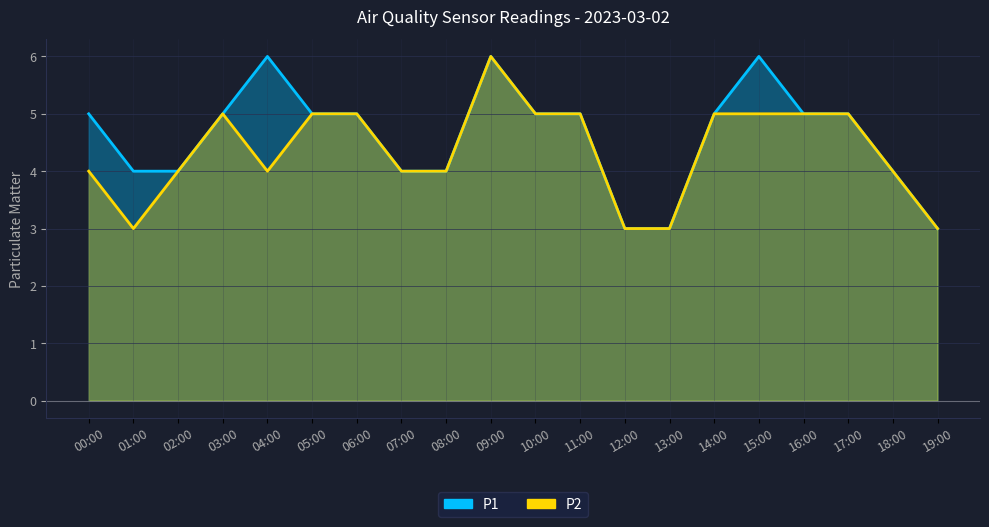

What are all the series names shown in the legend?

P1, P2